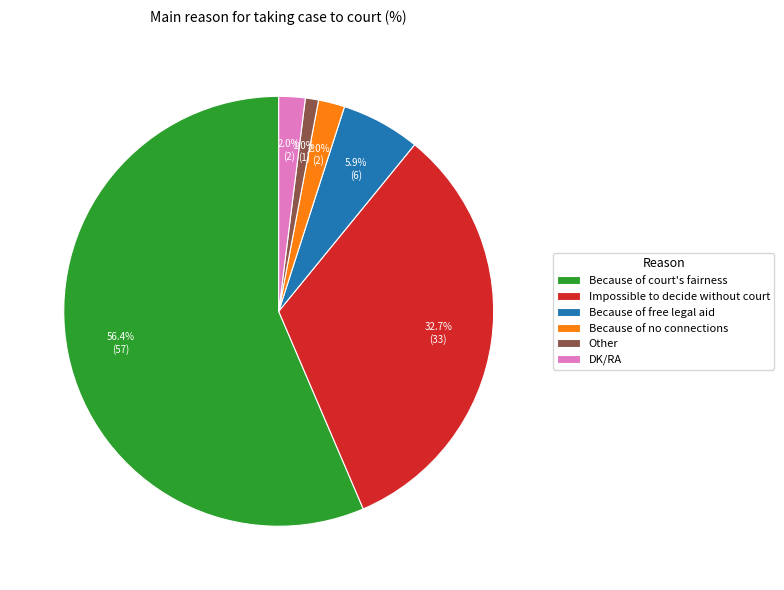

Count the number of slices in the pie.

6